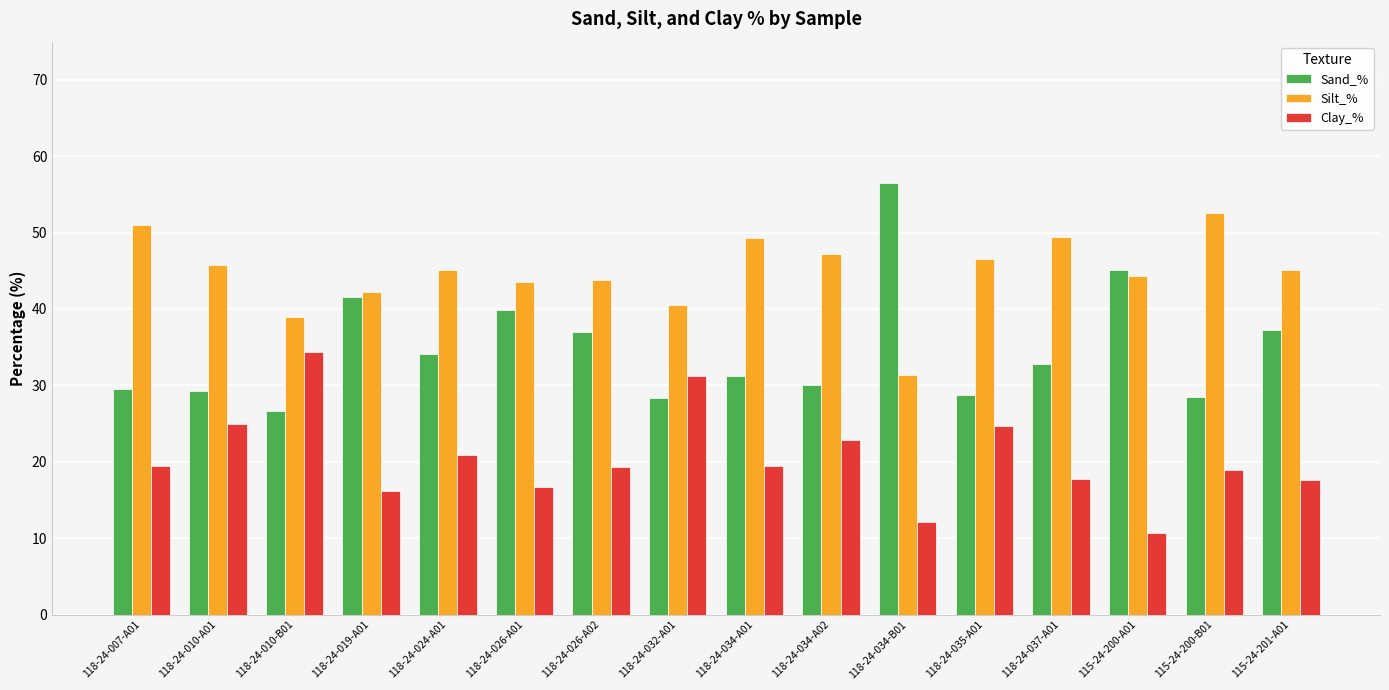

What is the spread (max minus min) of values at 118-24-007-A01?

31.6